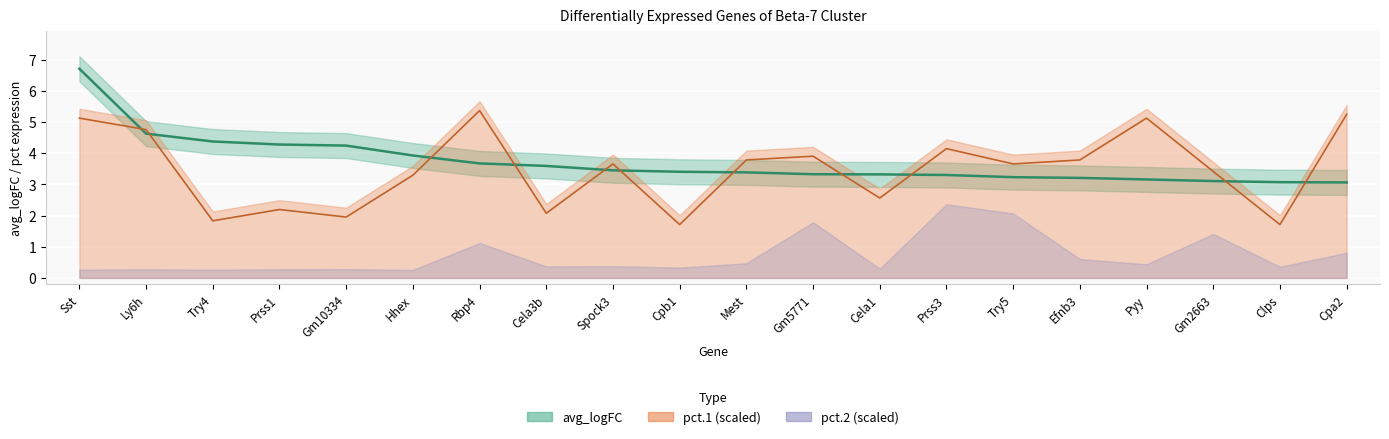

What is the label of the 12th point from the left?

Gm5771